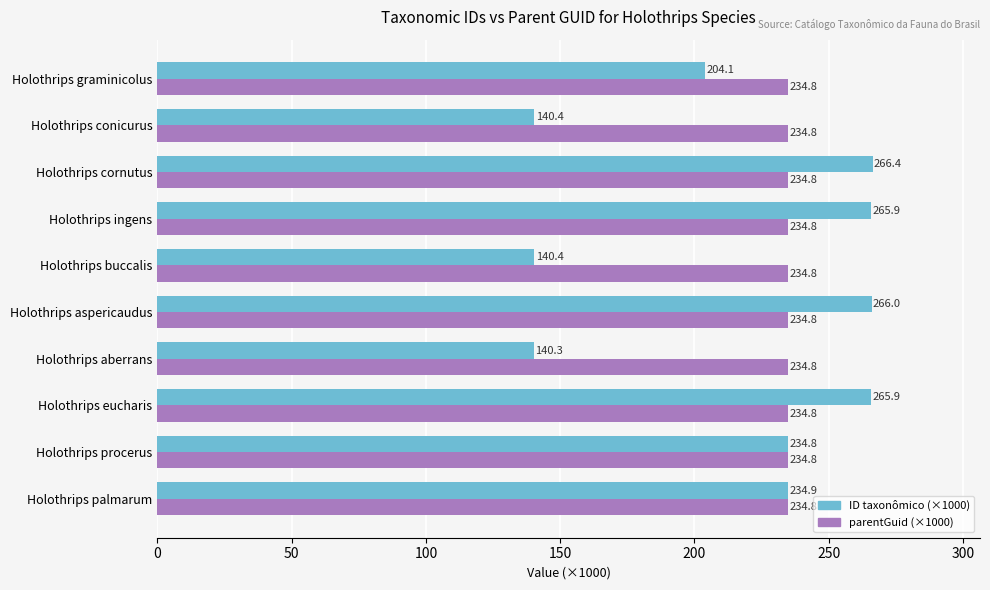

The ID taxonômico (×1000) series shows 66.3 at Holothrips aspericaudus. True or false?

False